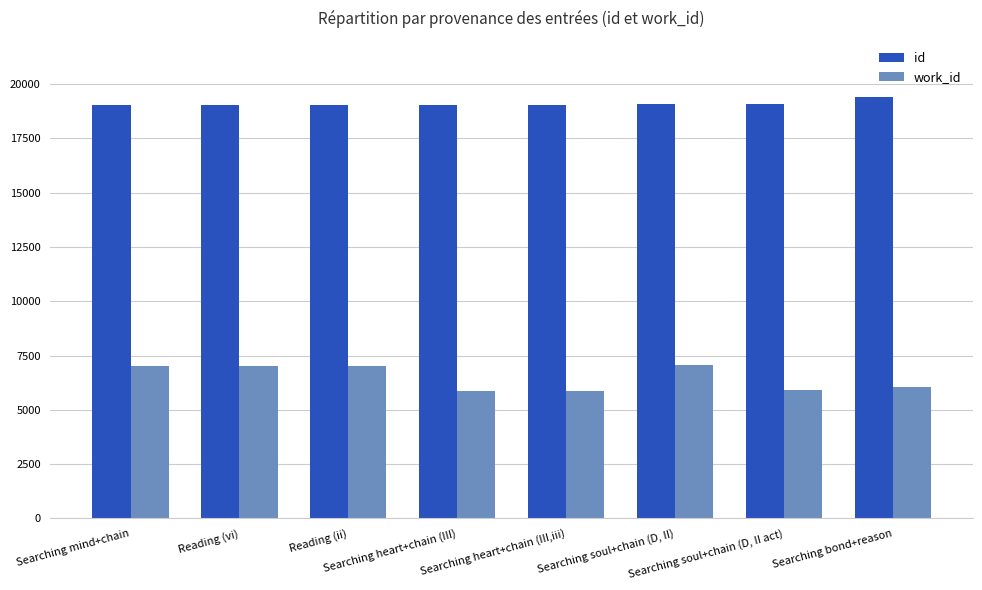

At how many categories does at least one series exceed 7762?

8